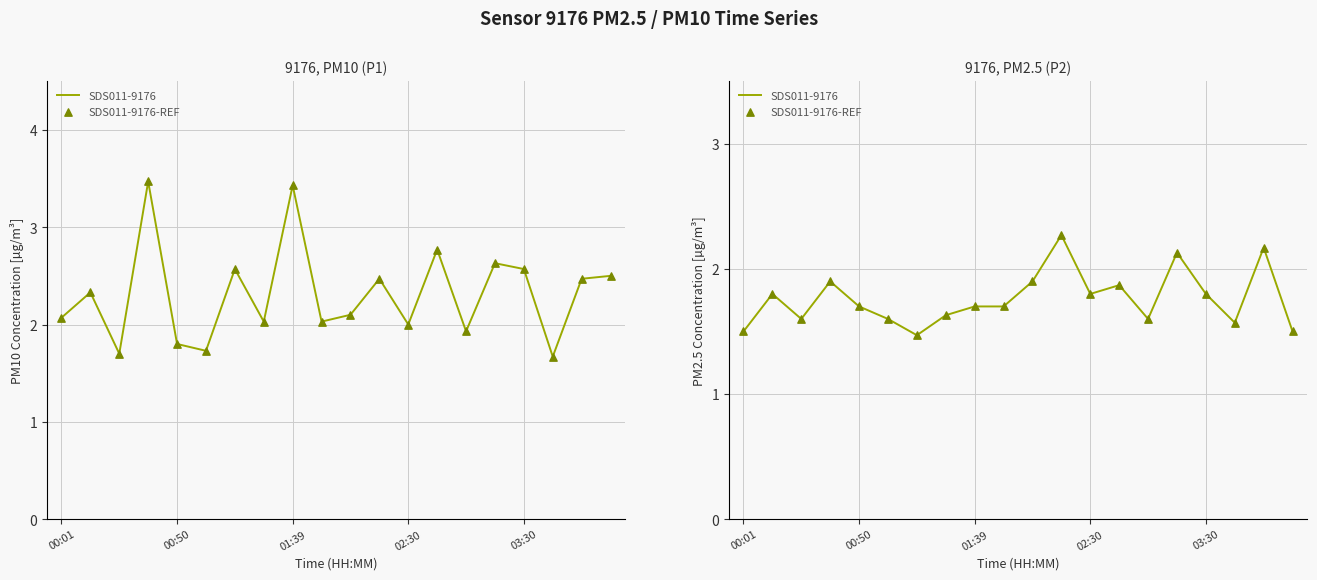

Which series has the largest total across all categories?

SDS011-9176